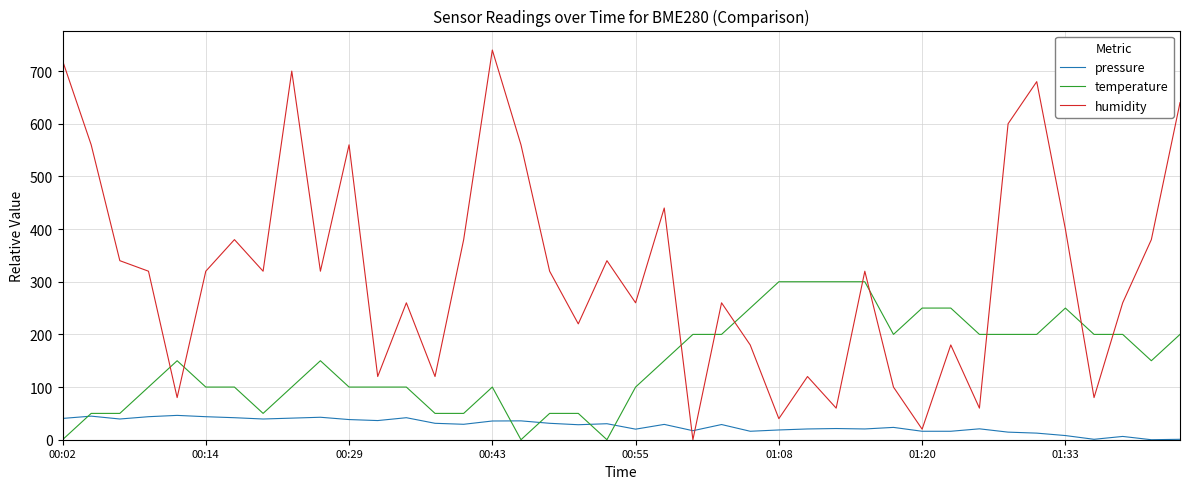

List the series in order of their overall mean, lowest first.

pressure, temperature, humidity